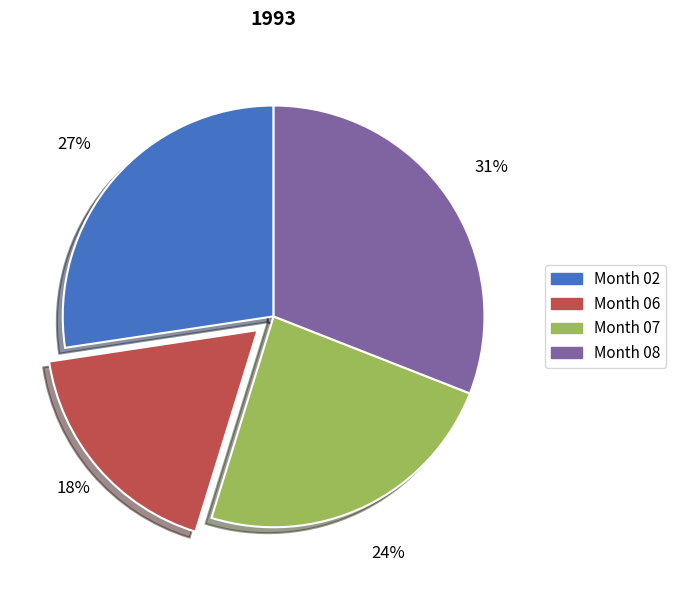

To the nearest percent, what is the difference between the largest and smallest slice percentages?

13%